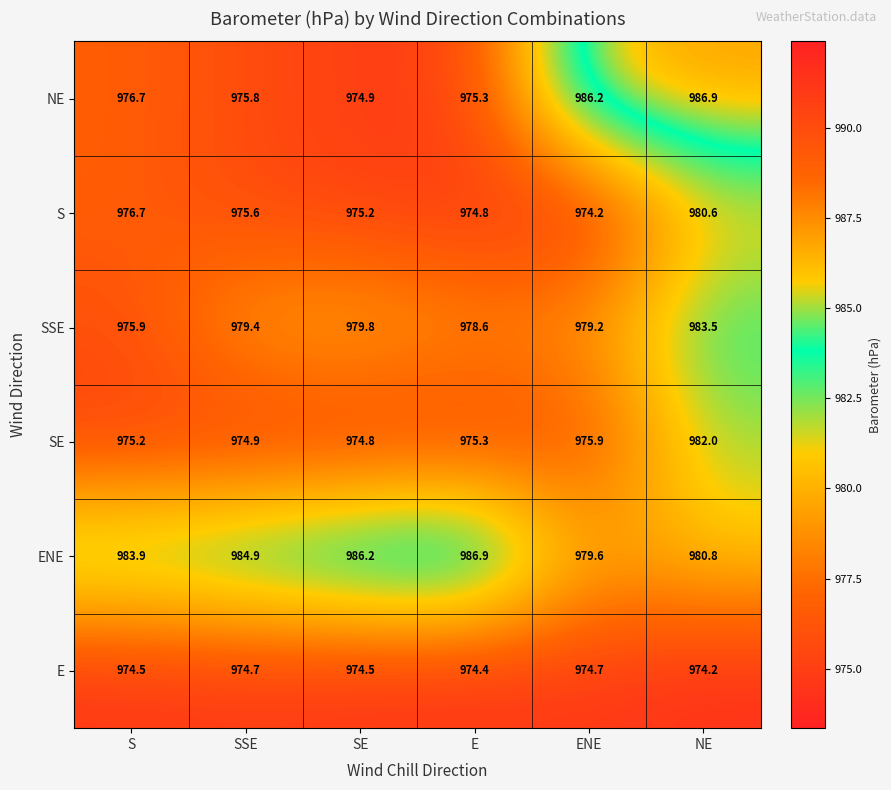

What is the maximum value shown in the chart?

986.9